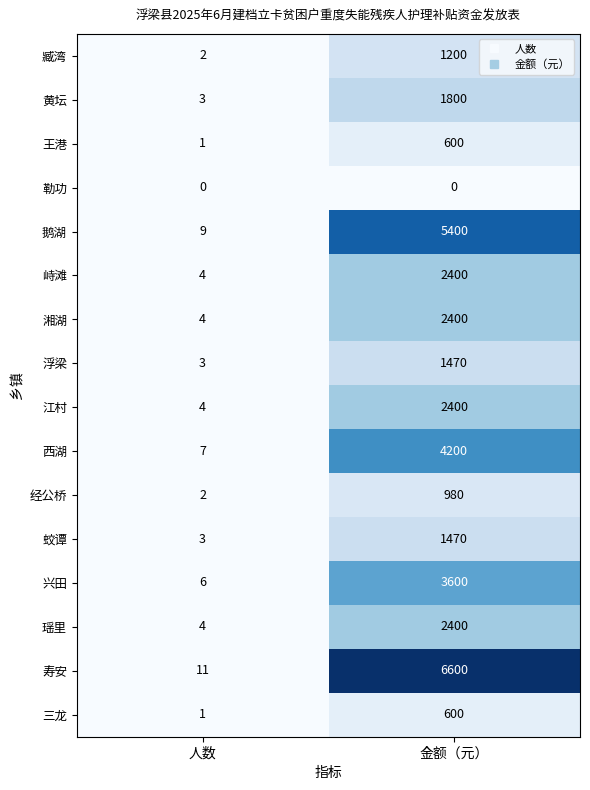

What is the total value across all series at 金额（元）?

37520